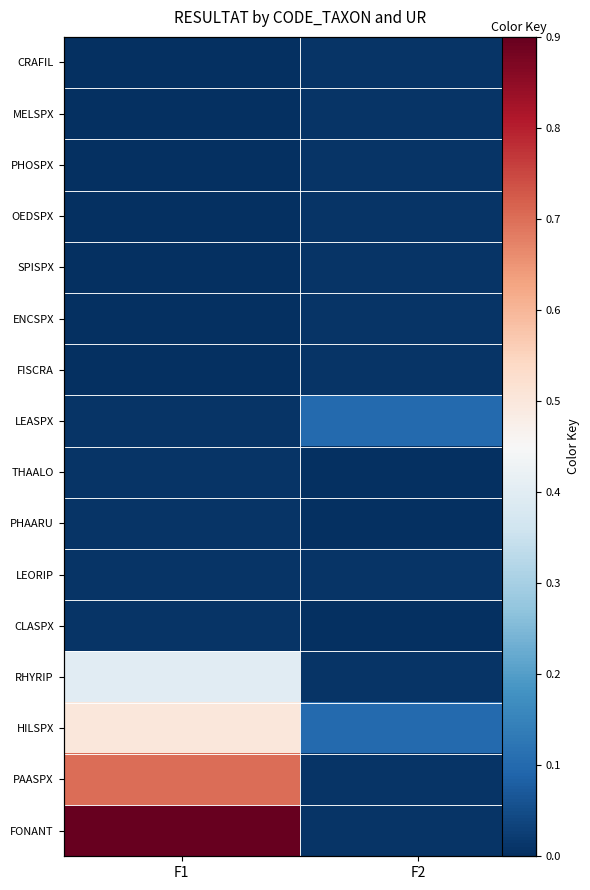

Count the number of data series in this chart.

16